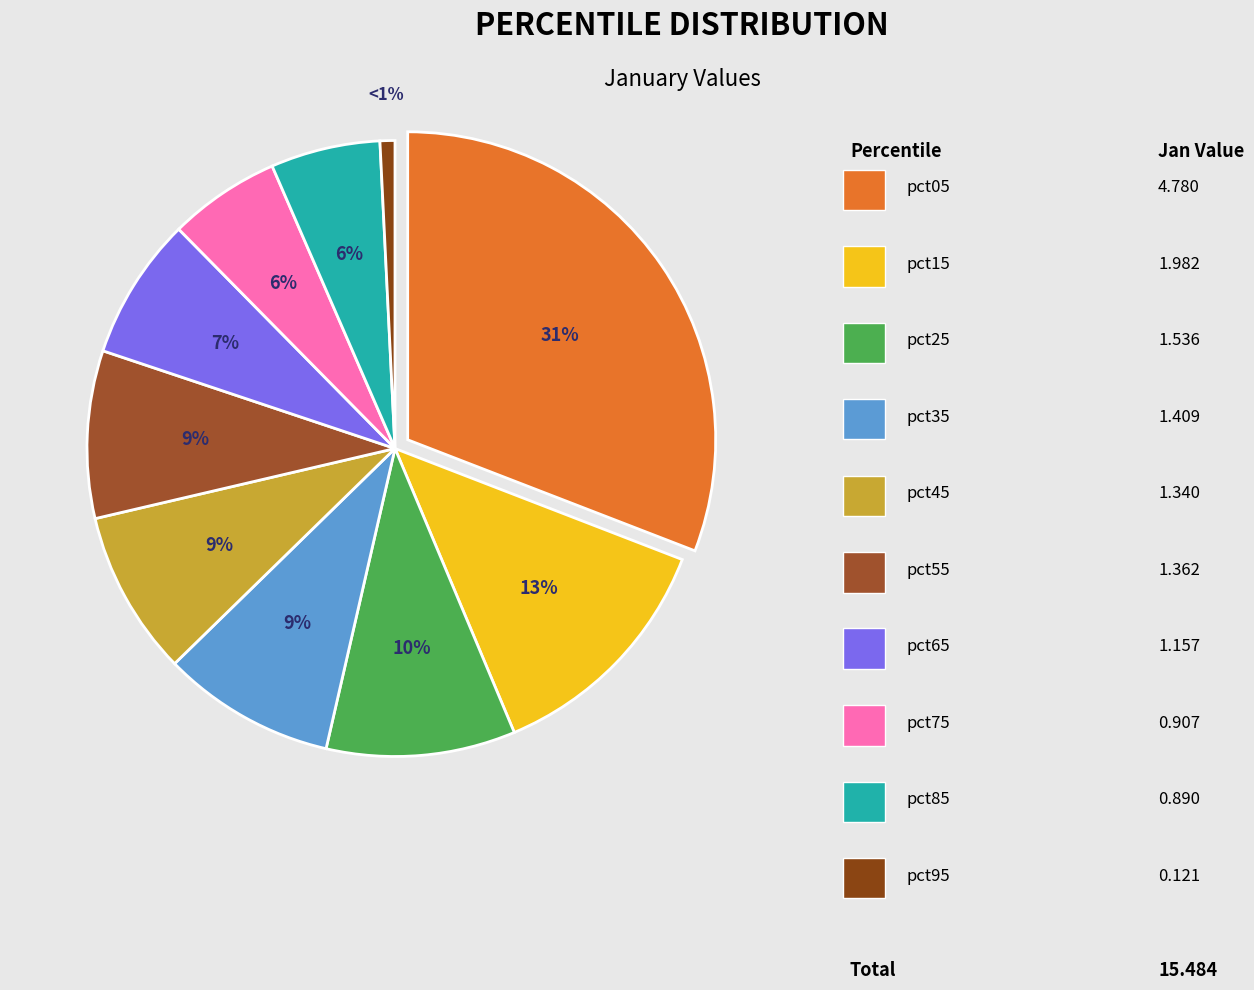

To the nearest percent, what is the average slice percentage?

10%